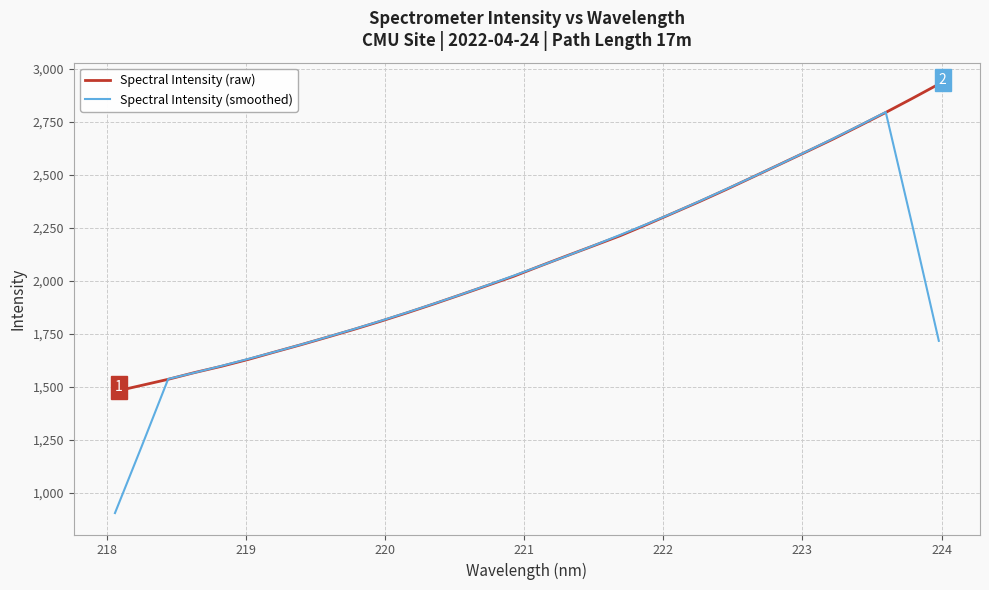

Rank the series by their maximum value, from lowest to highest.

Spectral Intensity (smoothed), Spectral Intensity (raw)